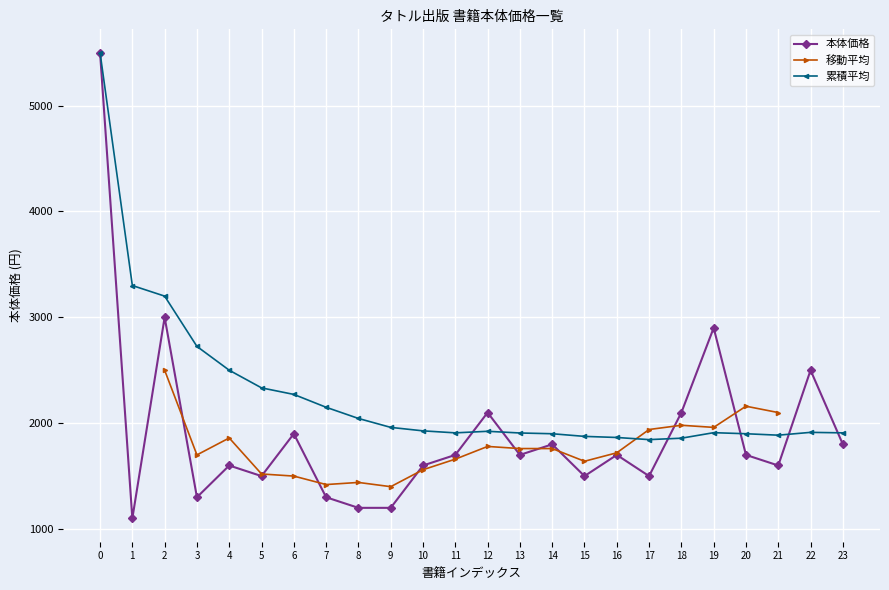

Is the value of 本体価格 at 19 greater than the value of 累積平均 at 4?

Yes